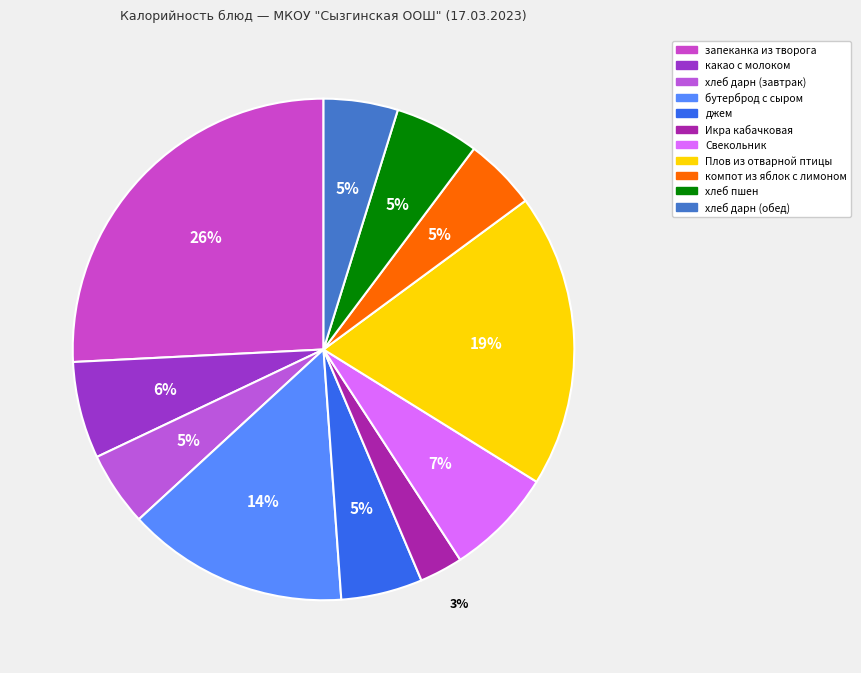

Which slice is the smallest?

Икра кабачковая